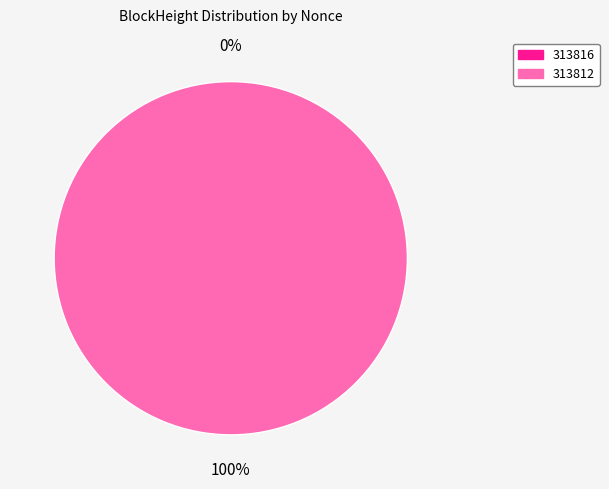

Which has a higher value, 313812 or 313816?

313812